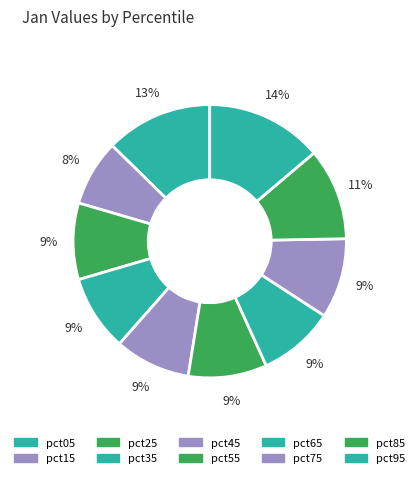

How many segments does this pie chart have?

10